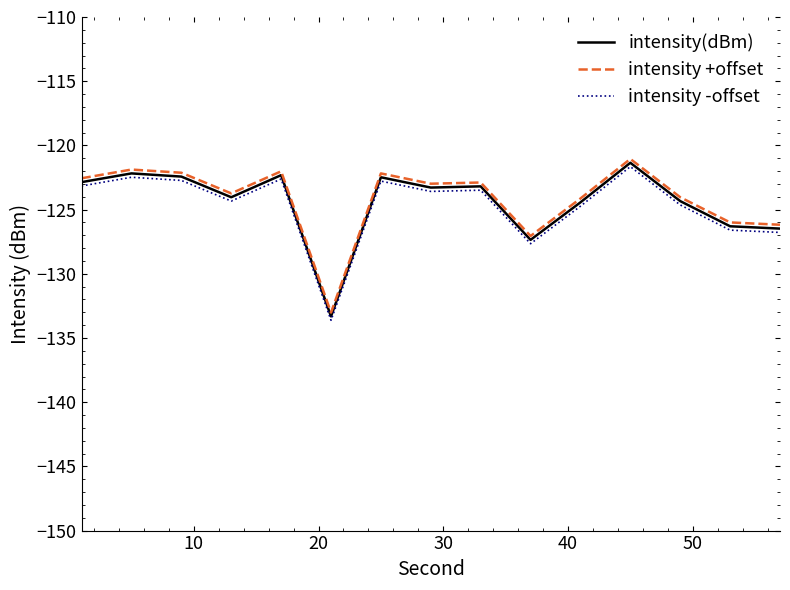

What is the minimum value for intensity(dBm)?

-133.3